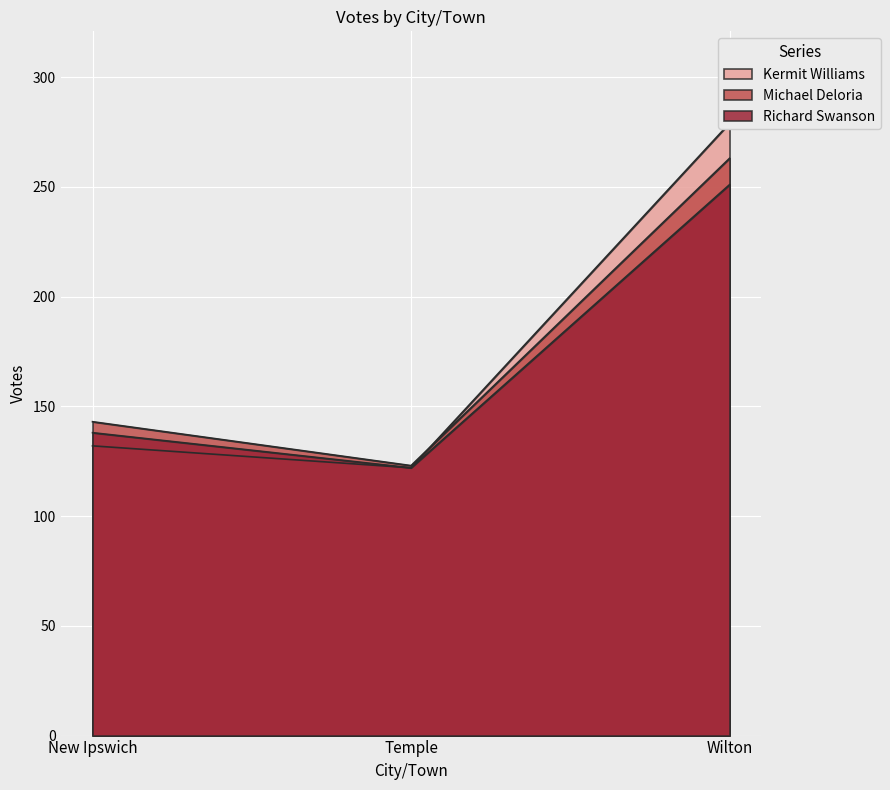

The Michael Deloria series shows 53 at Temple. True or false?

False